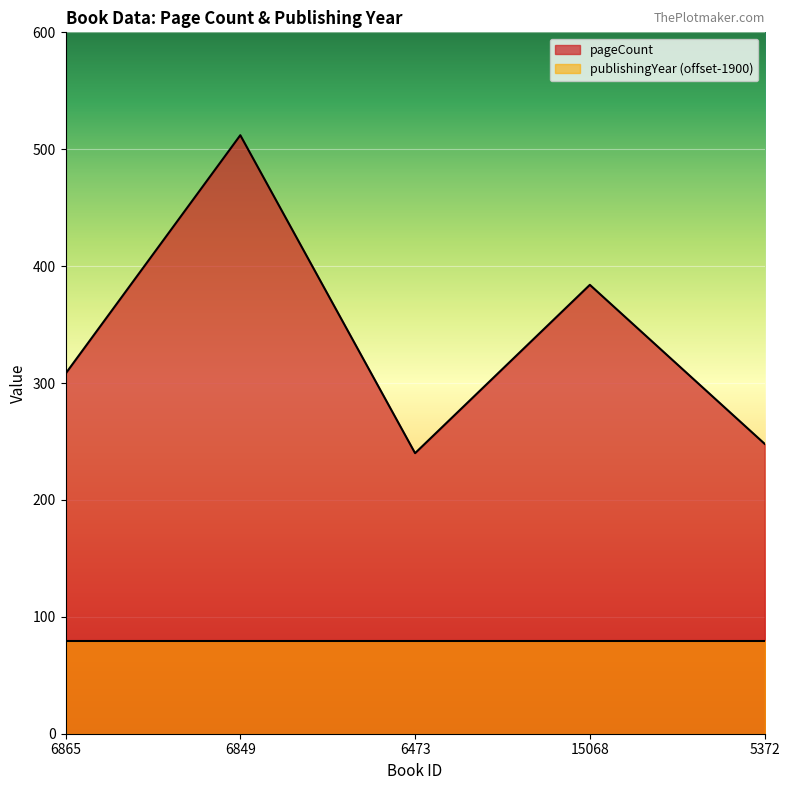

What is the difference between the second highest and minimum values?

144